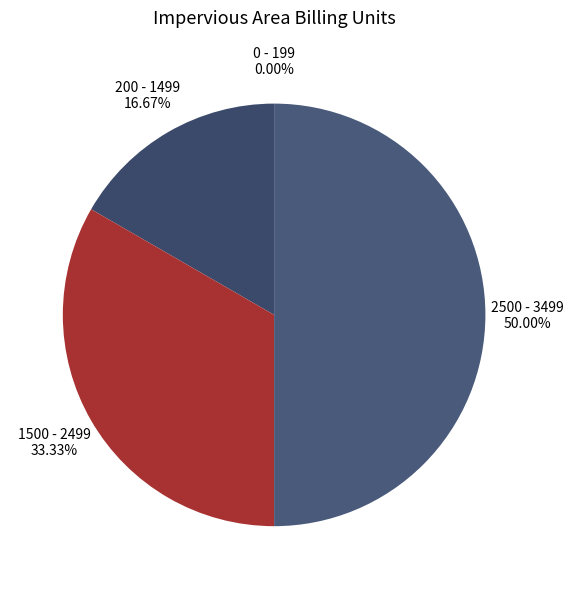

The 2500 - 3499 slice represents 39% of the pie. True or false?

False